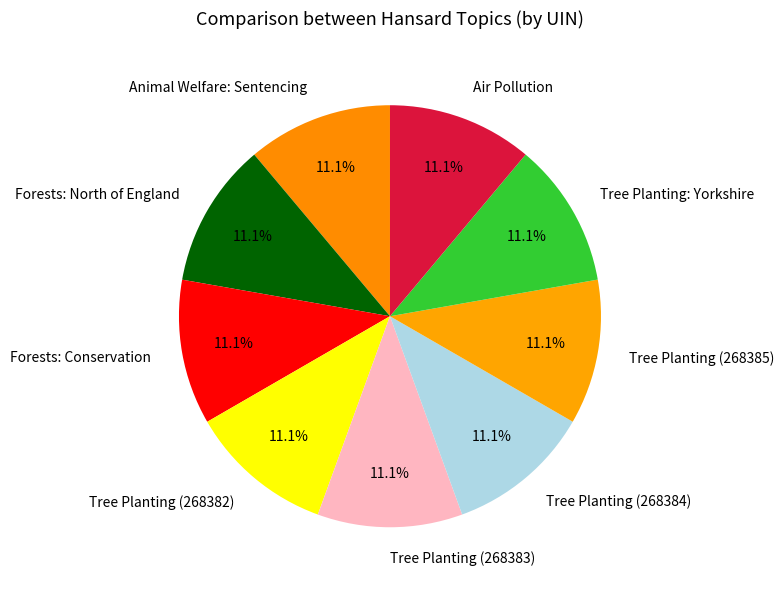

True or false: Air Pollution accounts for 1% of the total.

False